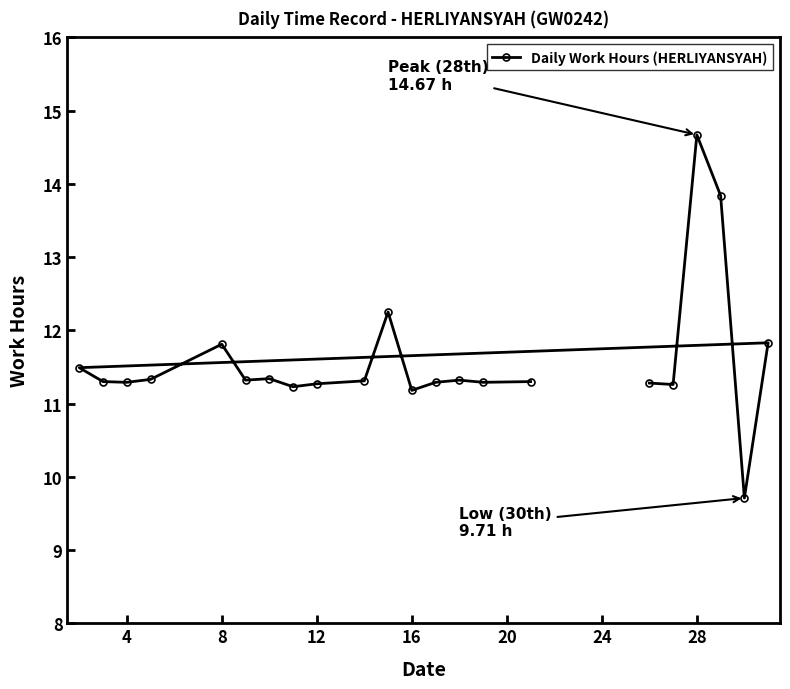

How many lines are shown in the chart?

1